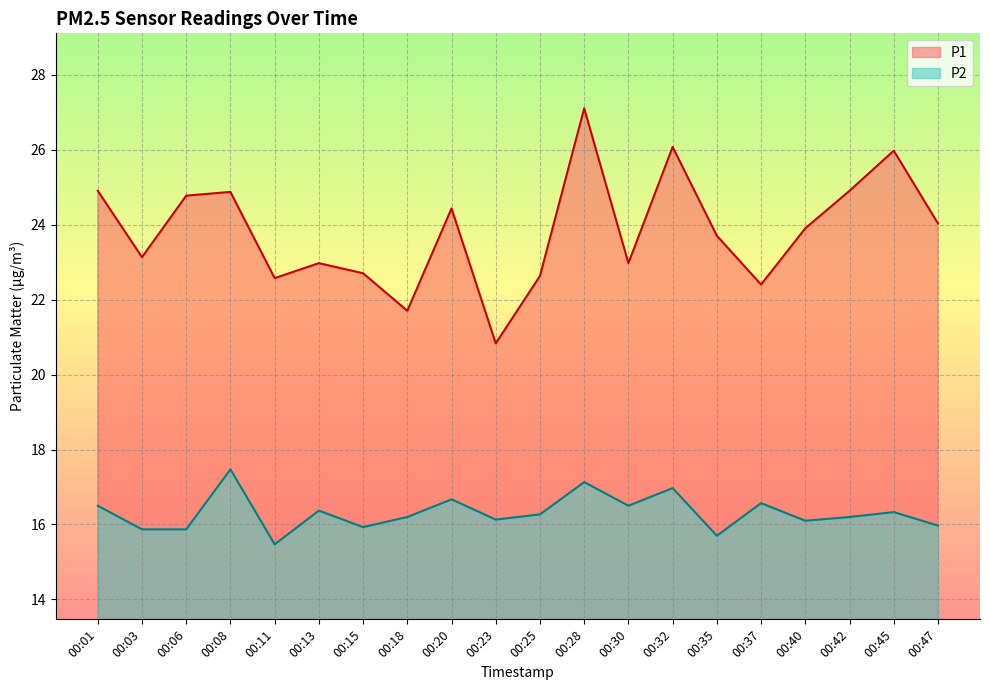

Which series has the widest spread of values?

P1